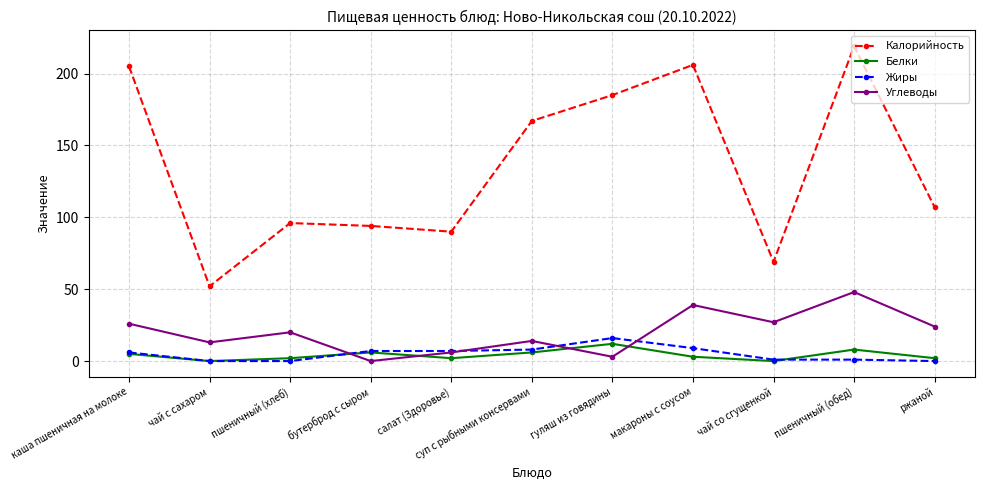

True or false: Белки has a value of 0 at чай с сахаром.

True